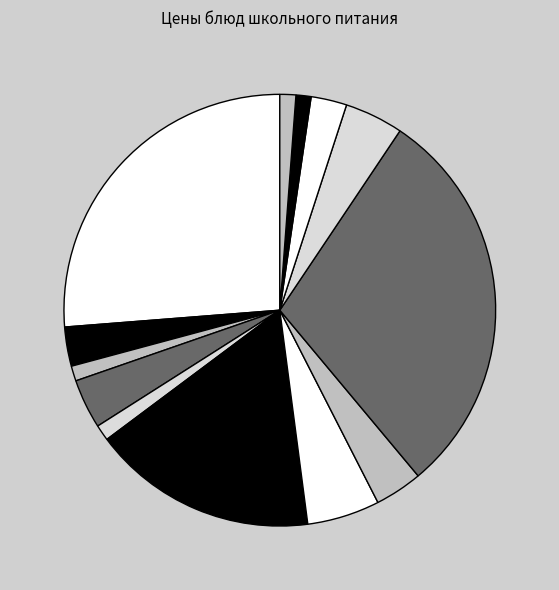

How many slices are in this pie chart?

13